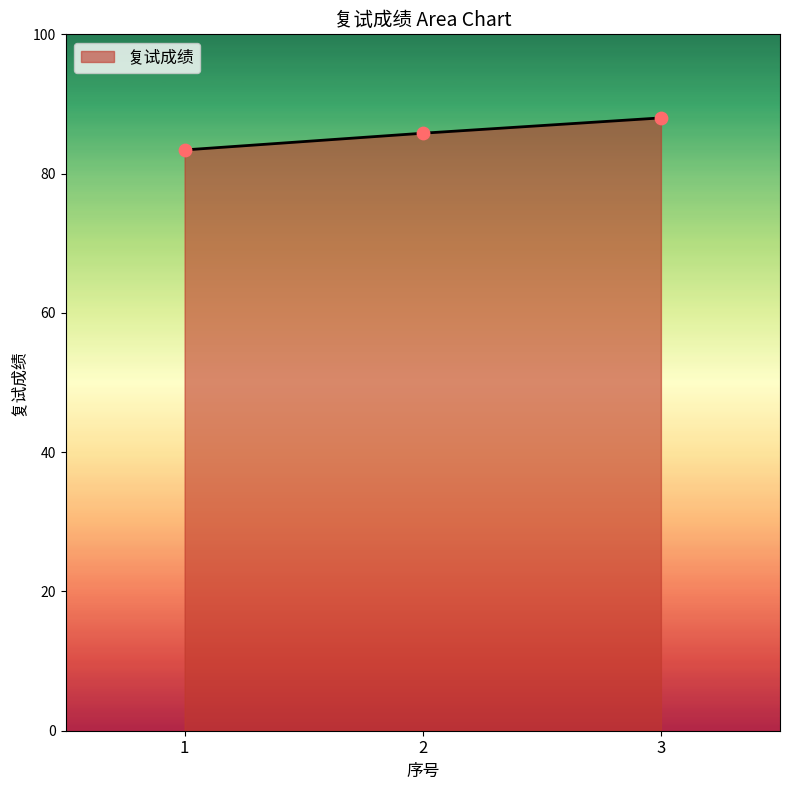

What is the change in value from 1 to 3?

+4.6